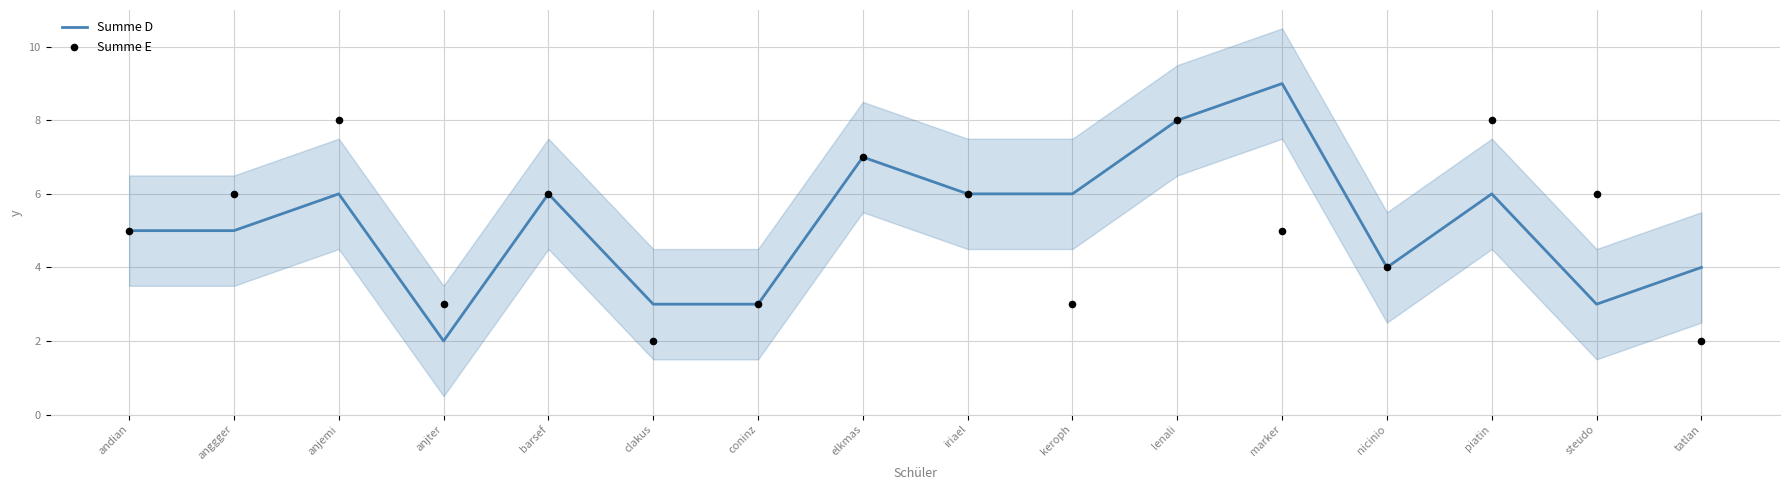

Which series has the largest total across all categories?

Summe D